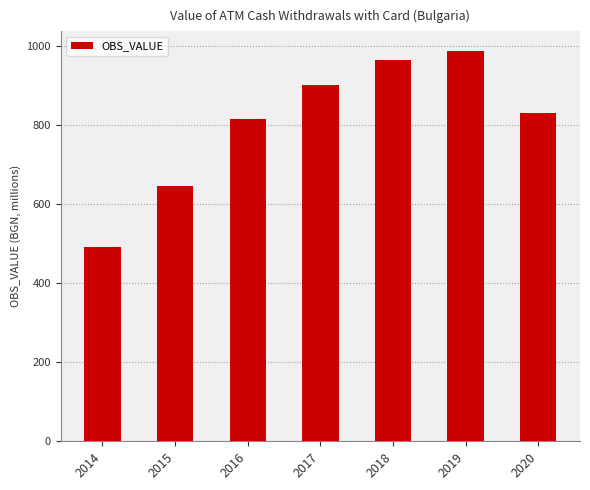

True or false: the data shows 633.2 at 2018.

False